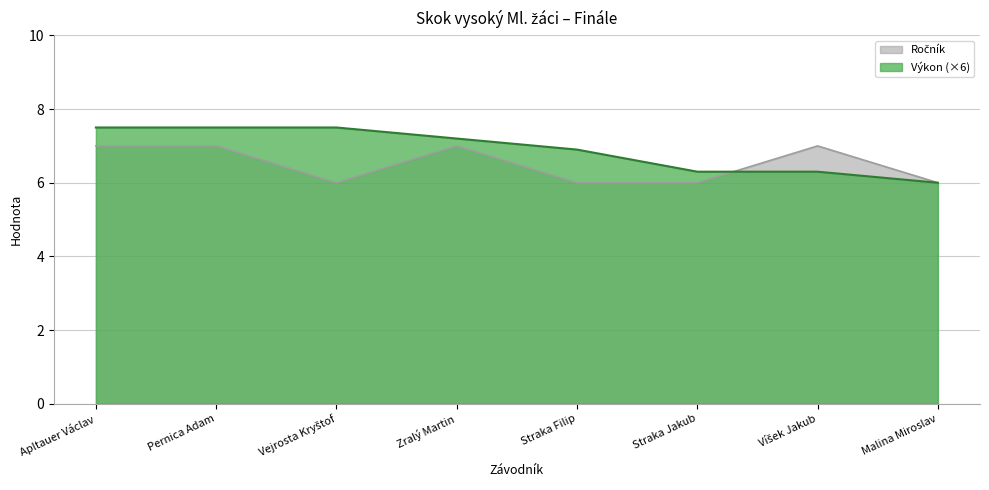

What are all the series names shown in the legend?

Výkon, Ročník